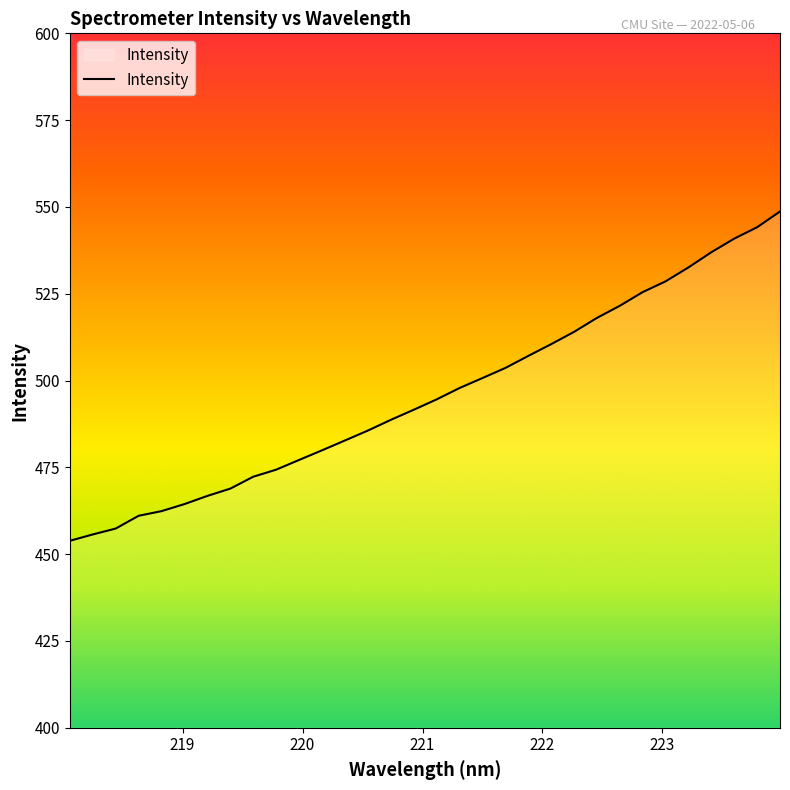

What is the minimum value shown in the chart?

453.8